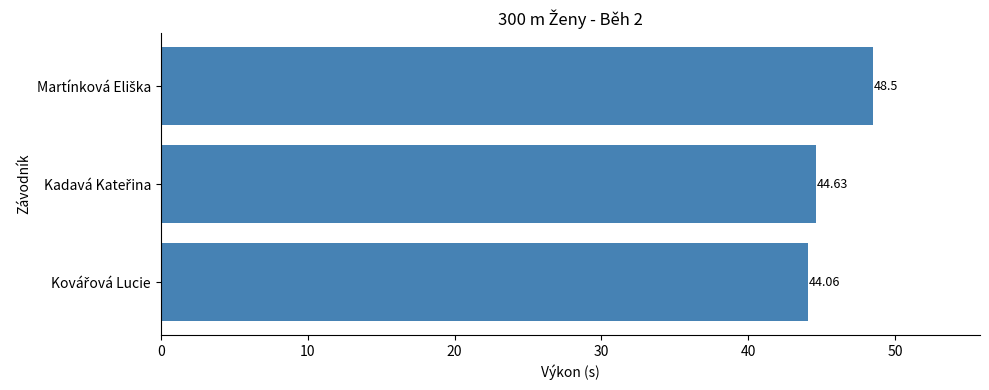

What is the average value?

45.7